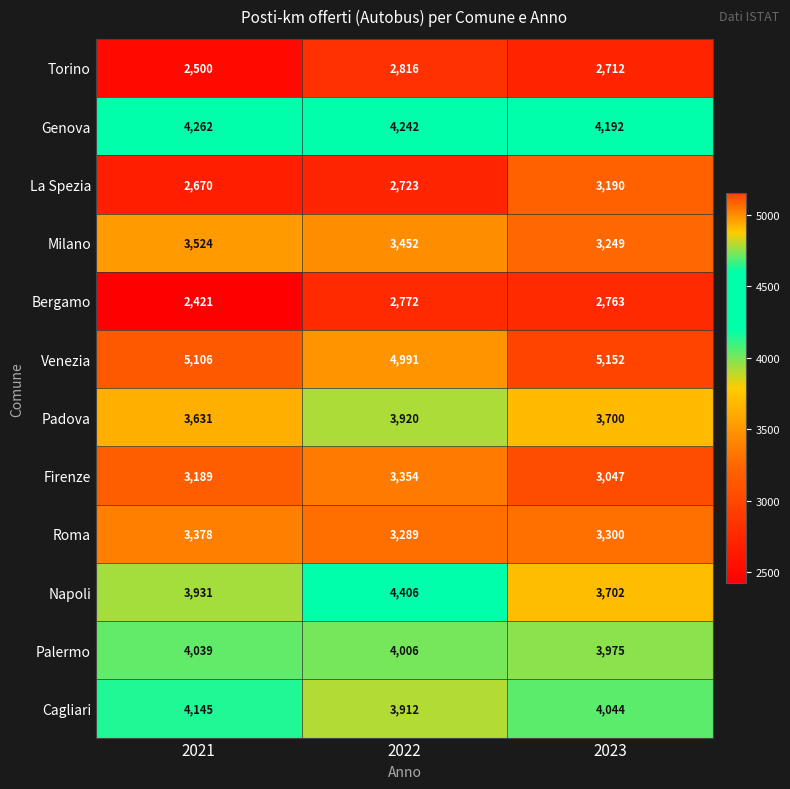

The value of Genova at 2023 is 4192. True or false?

True